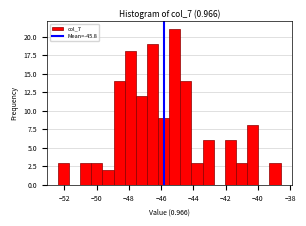

Read against the x-axis, roughly where is the centre of the tallest bar?

-45.2